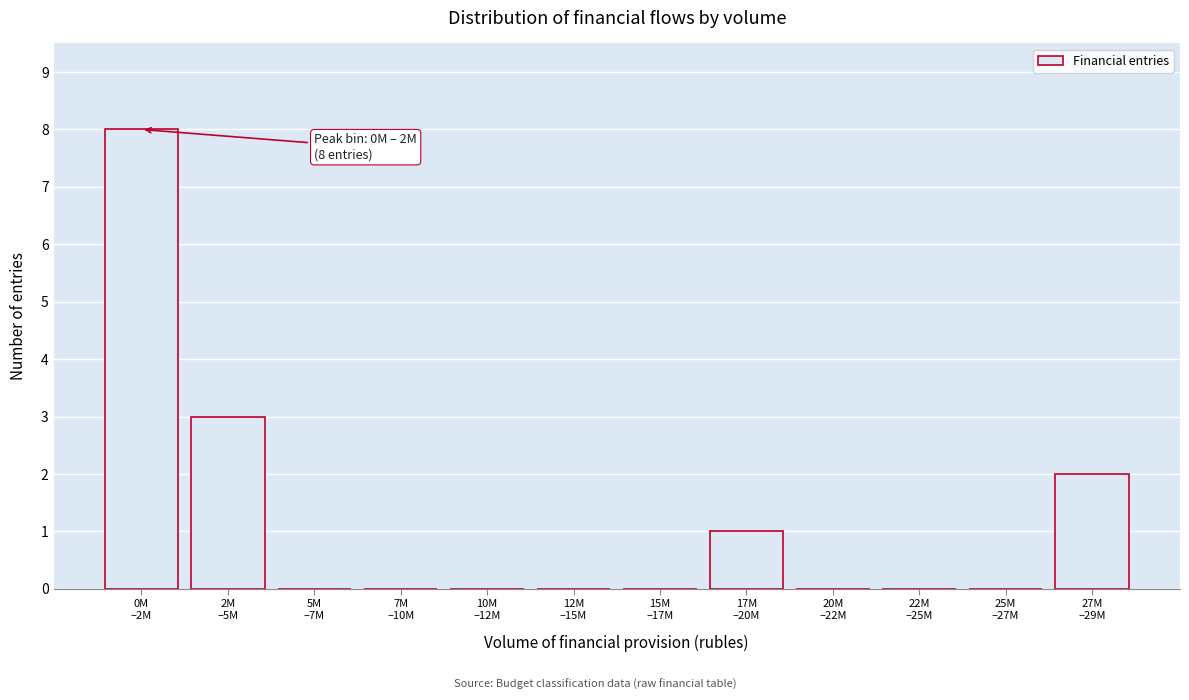

What is the sum of all values?

14